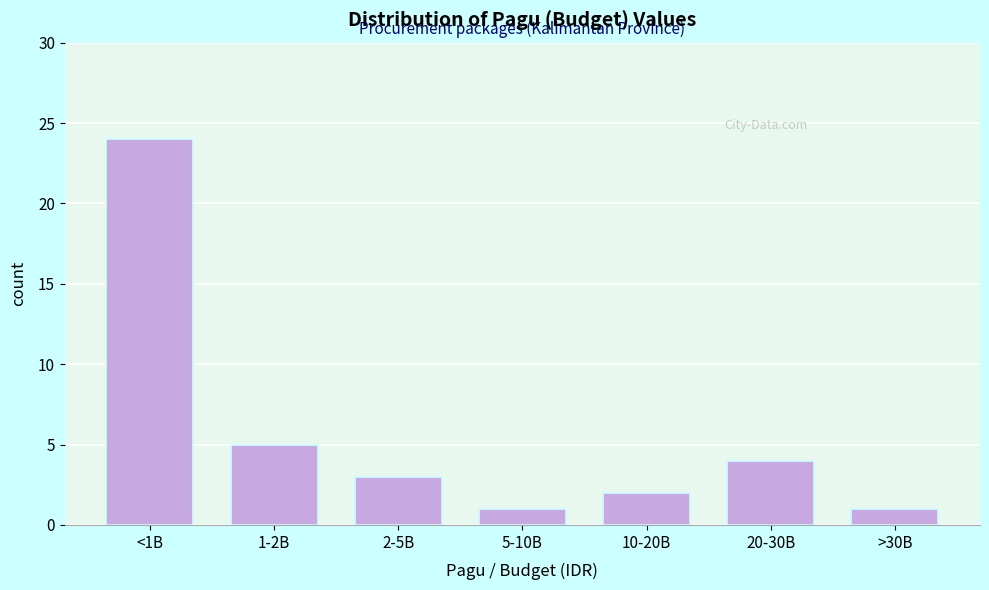

Reading right to left, list all the values displayed in this chart.

1	4	2	1	3	5	24